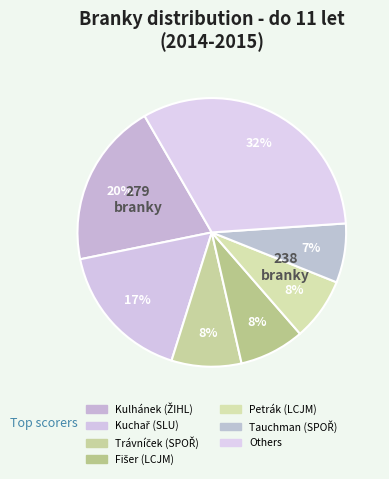

How many slices are in this pie chart?

7